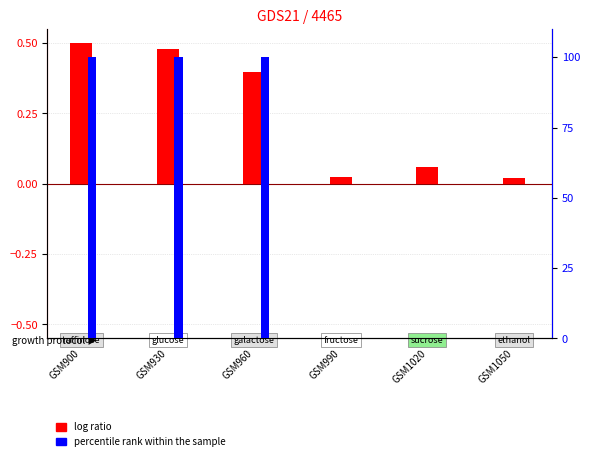

What is the maximum value for percentile rank within the sample?

100.0